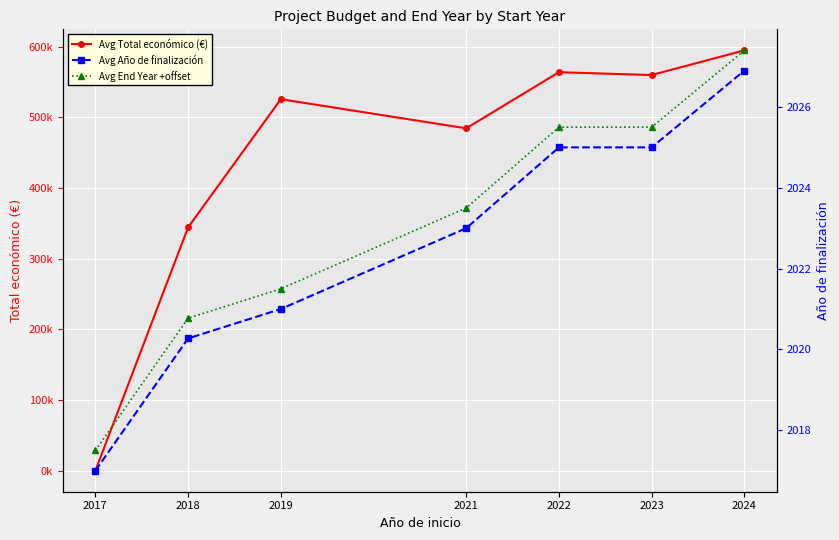

Which series changed the most between 2018 and 2022?

Avg Total económico (€)